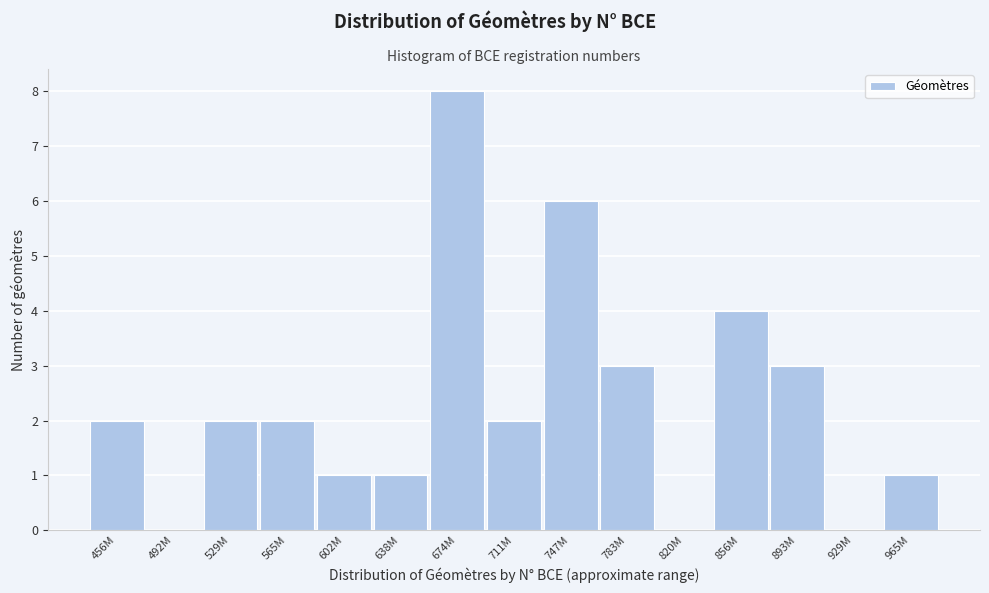

Reading left to right, what are all the values shown in this chart?

456M=2	492M=0	529M=2	565M=2	602M=1	638M=1	674M=8	711M=2	747M=6	783M=3	820M=0	856M=4	893M=3	929M=0	965M=1